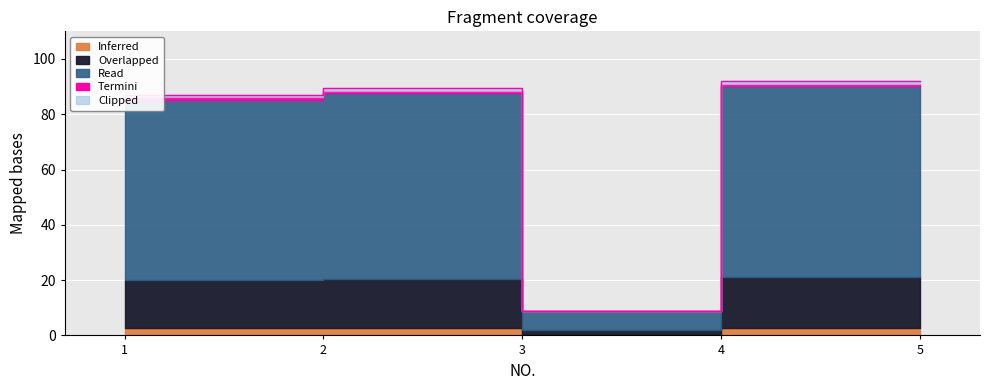

What is the difference between the values at 3 and 4?

80.4